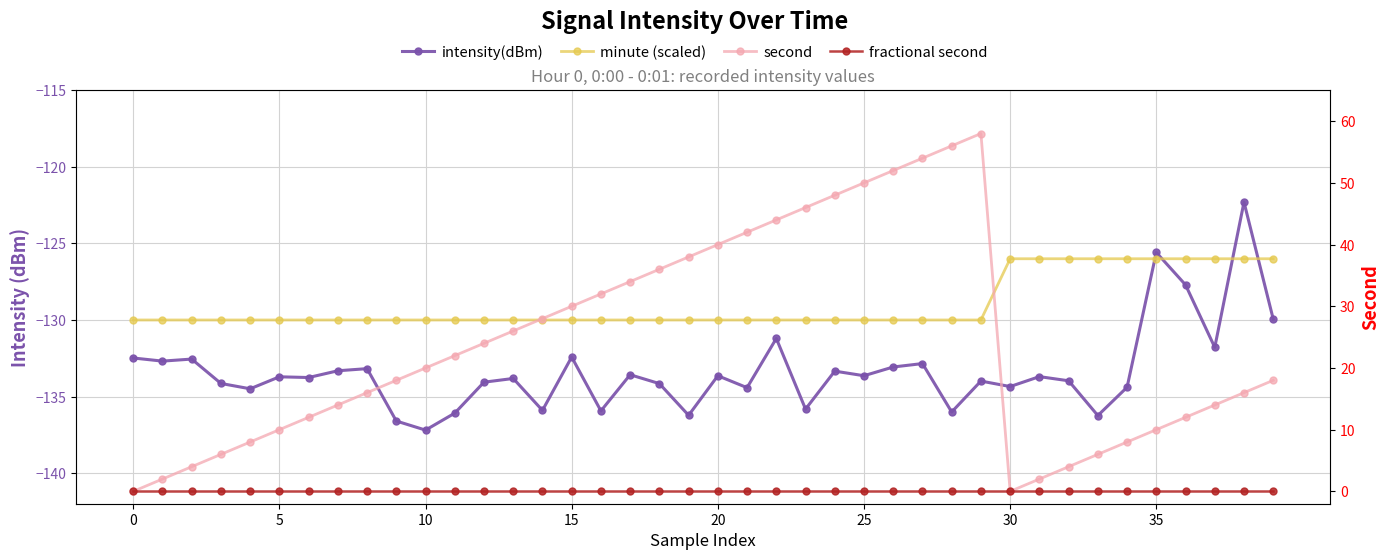

True or false: minute (scaled) has more than 2 interior local peaks.

False